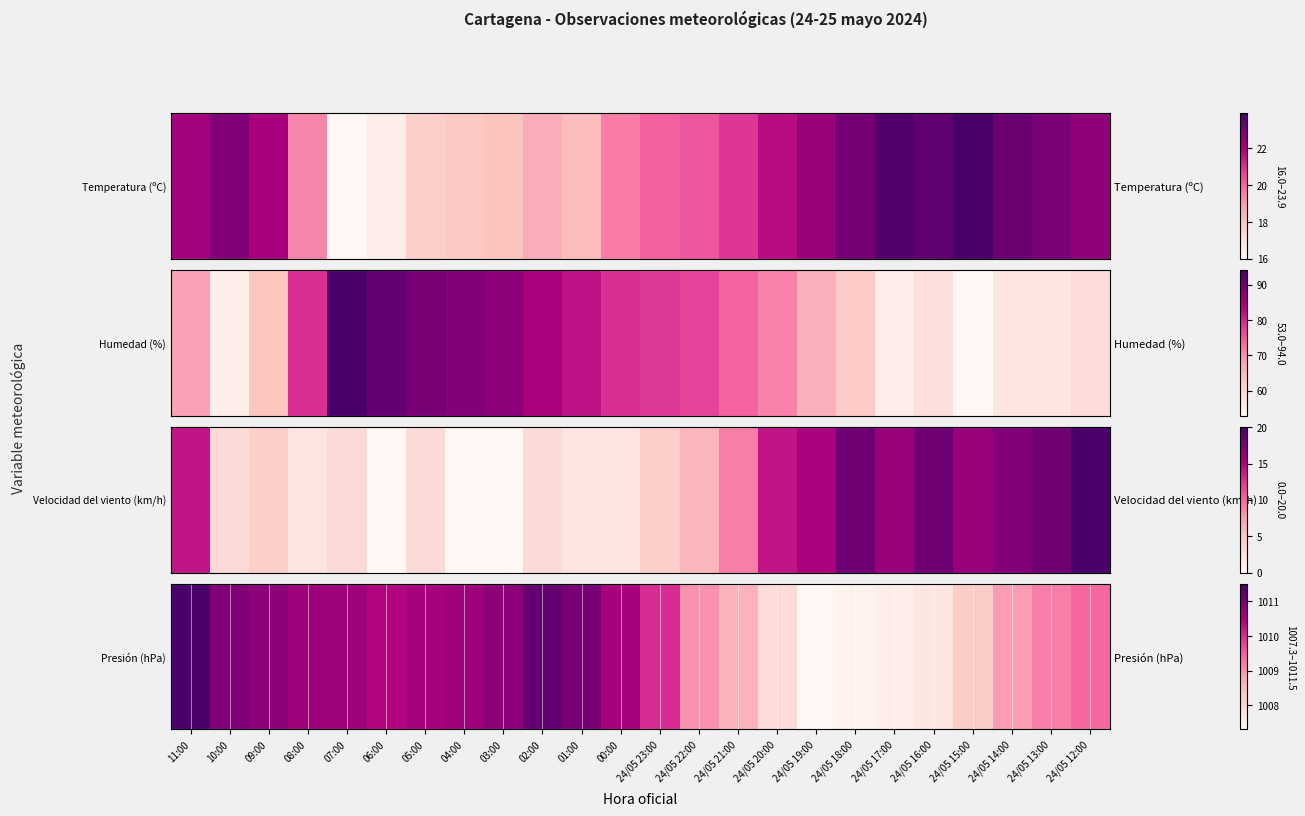

The chart shows a value of 1635.5 at 02:00. True or false?

False